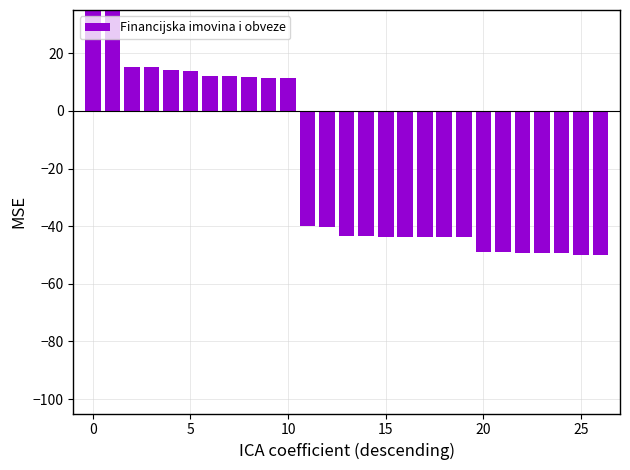

Which has a higher value, 5 or 15?

5